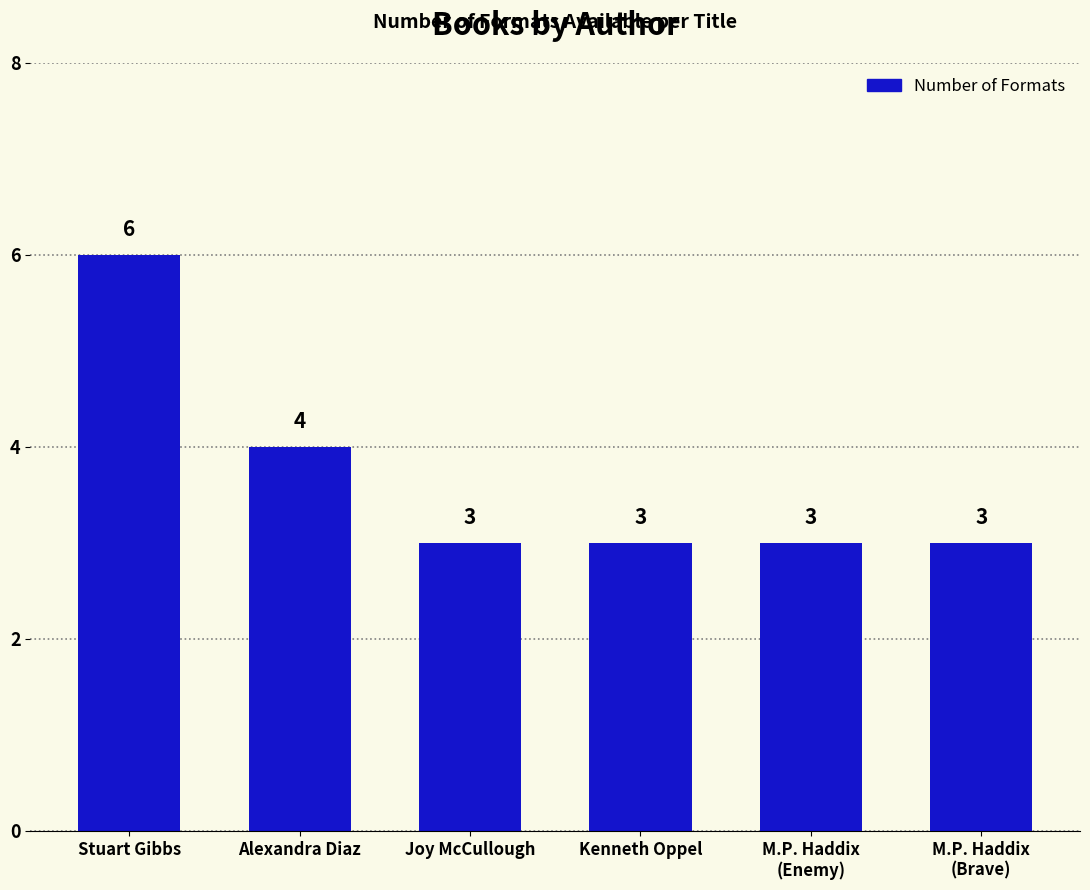

Reading left to right, what are all the values shown in this chart?

6	4	3	3	3	3